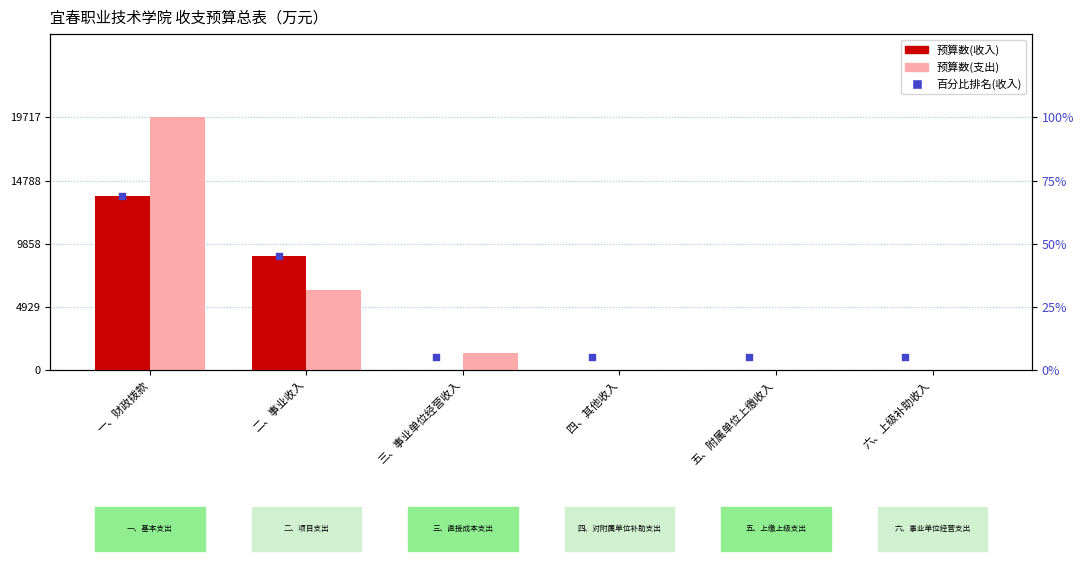

What are all the series names shown in the legend?

预算数(收入), 预算数(支出), 百分比排名(收入)